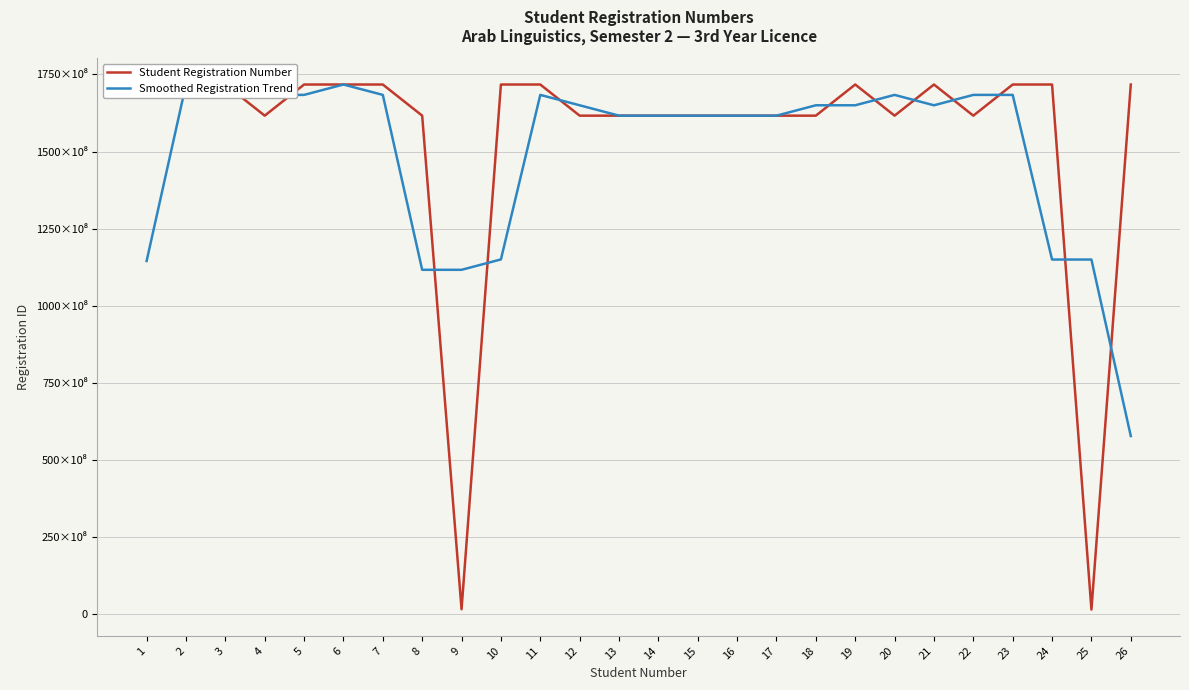

How many categories are shown in the chart?

26